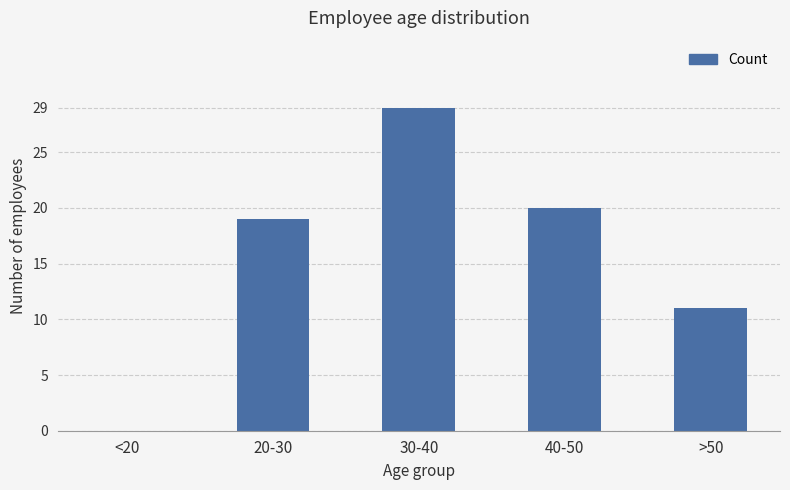

At which category does the chart reach its peak across all series?

30-40